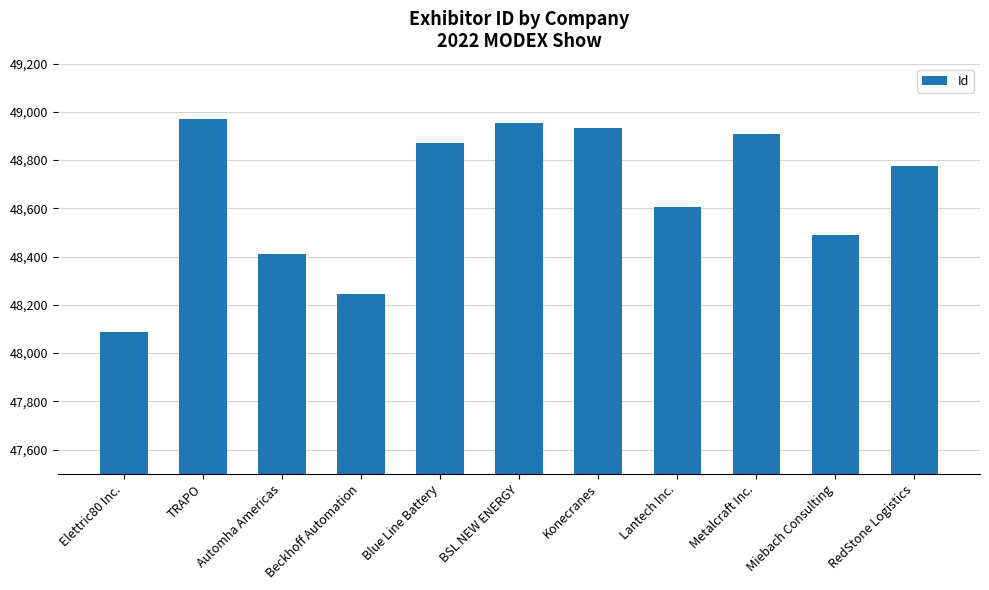

Reading right to left, extract all data points from this chart.

48774	48491	48907	48607	48934	48955	48870	48243	48411	48969	48086